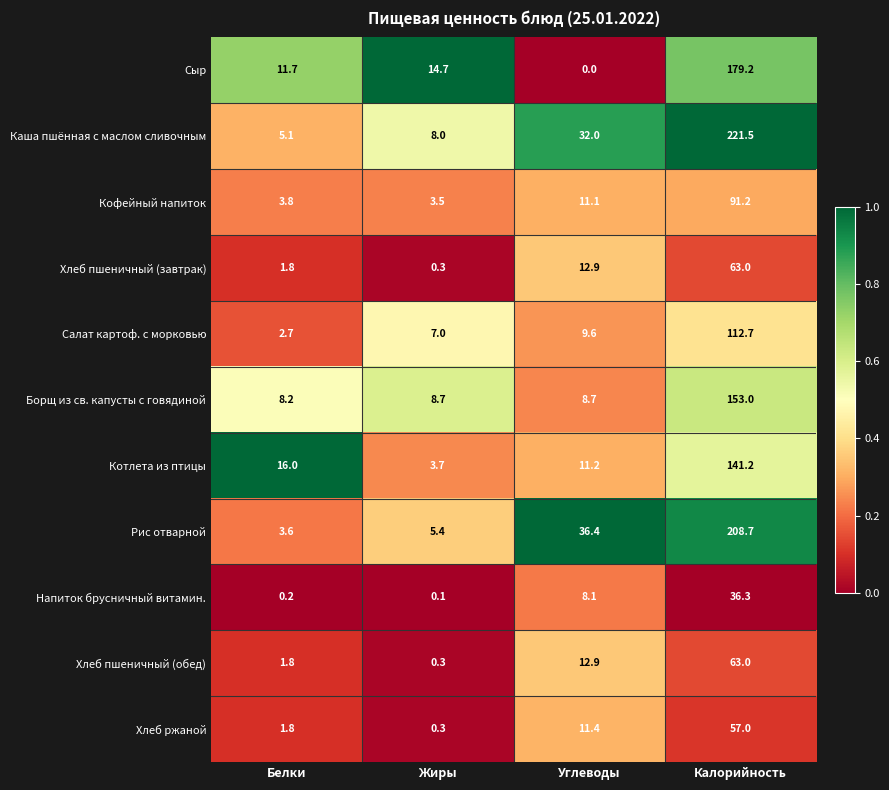

At which label is Хлеб ржаной closest to 28?

Углеводы